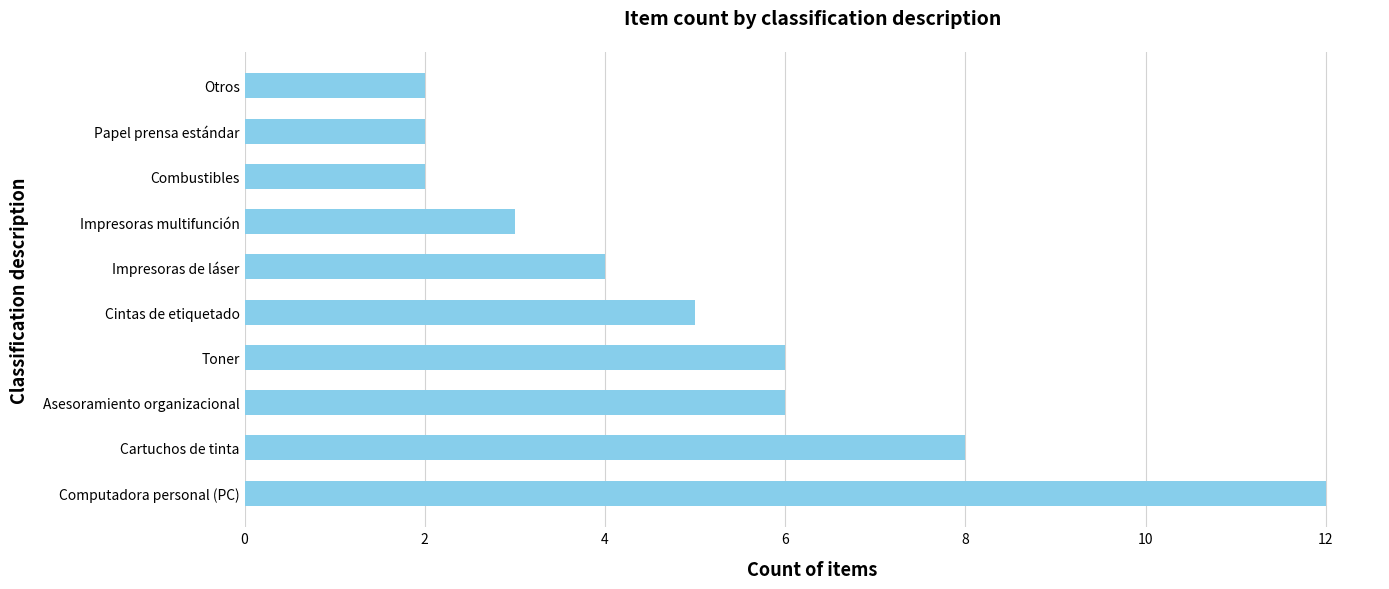

Which has a higher value, Impresoras multifunción or Computadora personal (PC)?

Computadora personal (PC)